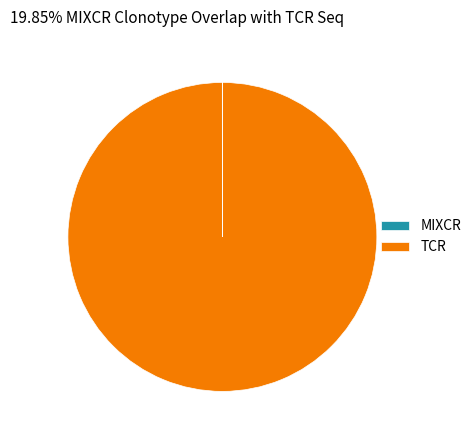

Does any single category account for the majority?

Yes